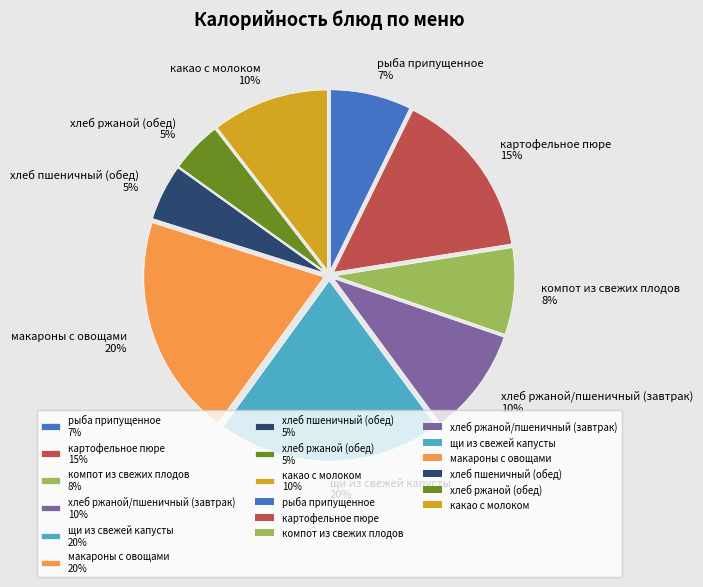

The компот из свежих плодов slice represents 19% of the pie. True or false?

False